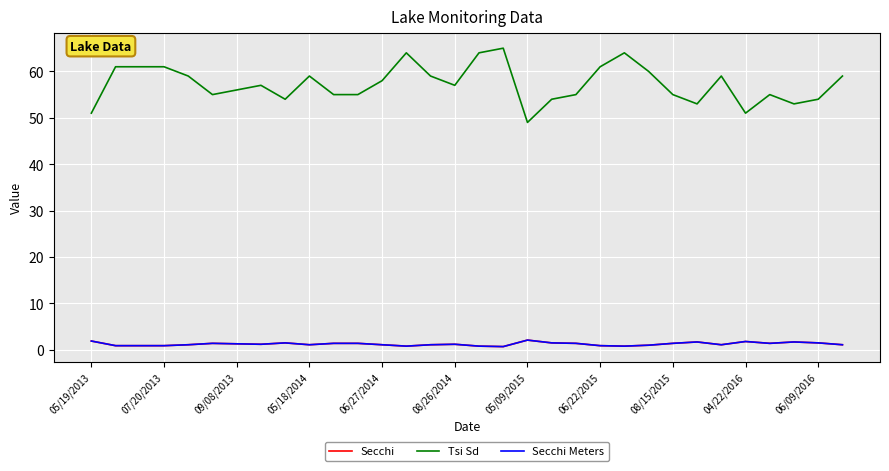

True or false: Secchi has more than 0 points higher than both neighbors.

True